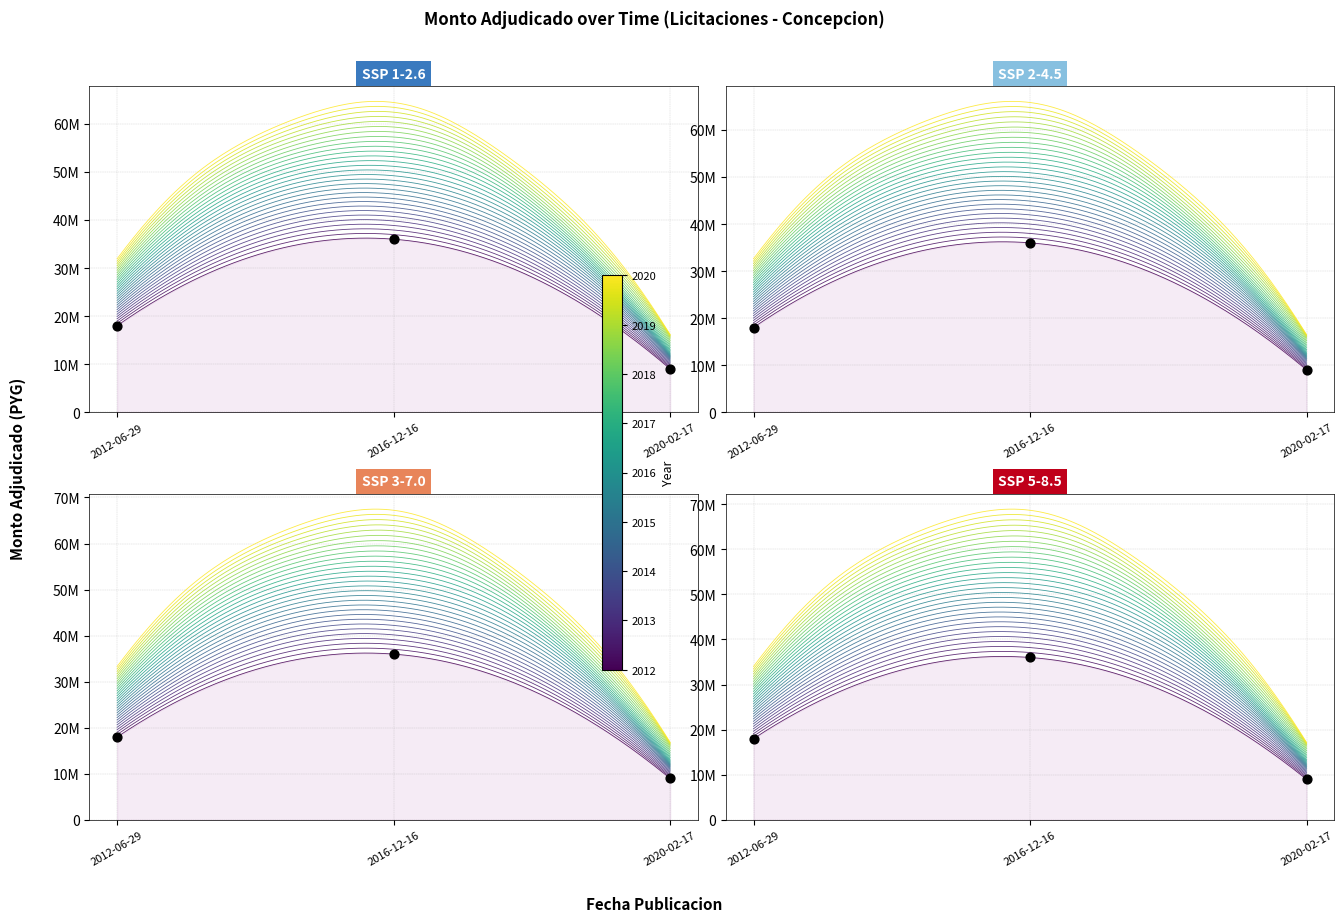

Which has a higher value, 2016-12-16 or 2020-02-17?

2016-12-16